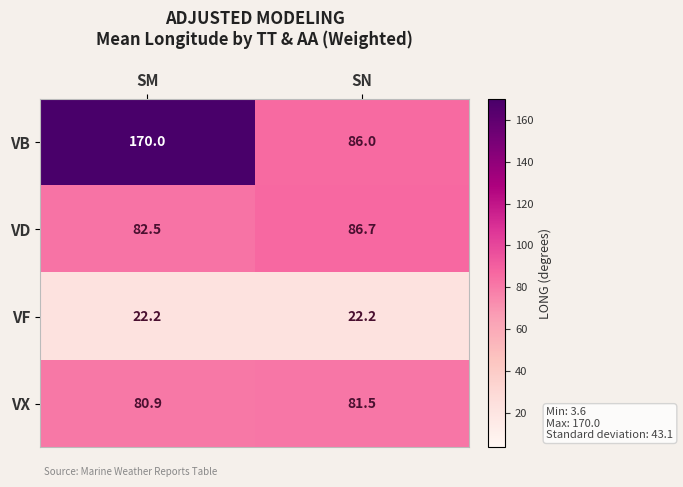

What is the minimum value shown in the chart?

22.2